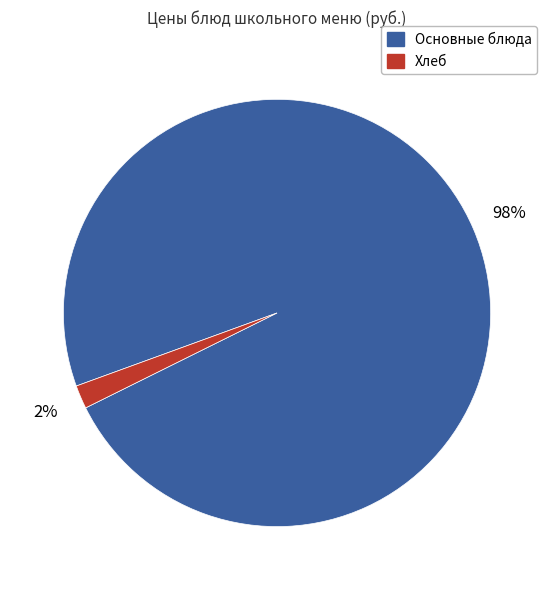

To the nearest percent, what is the average slice percentage?

50%